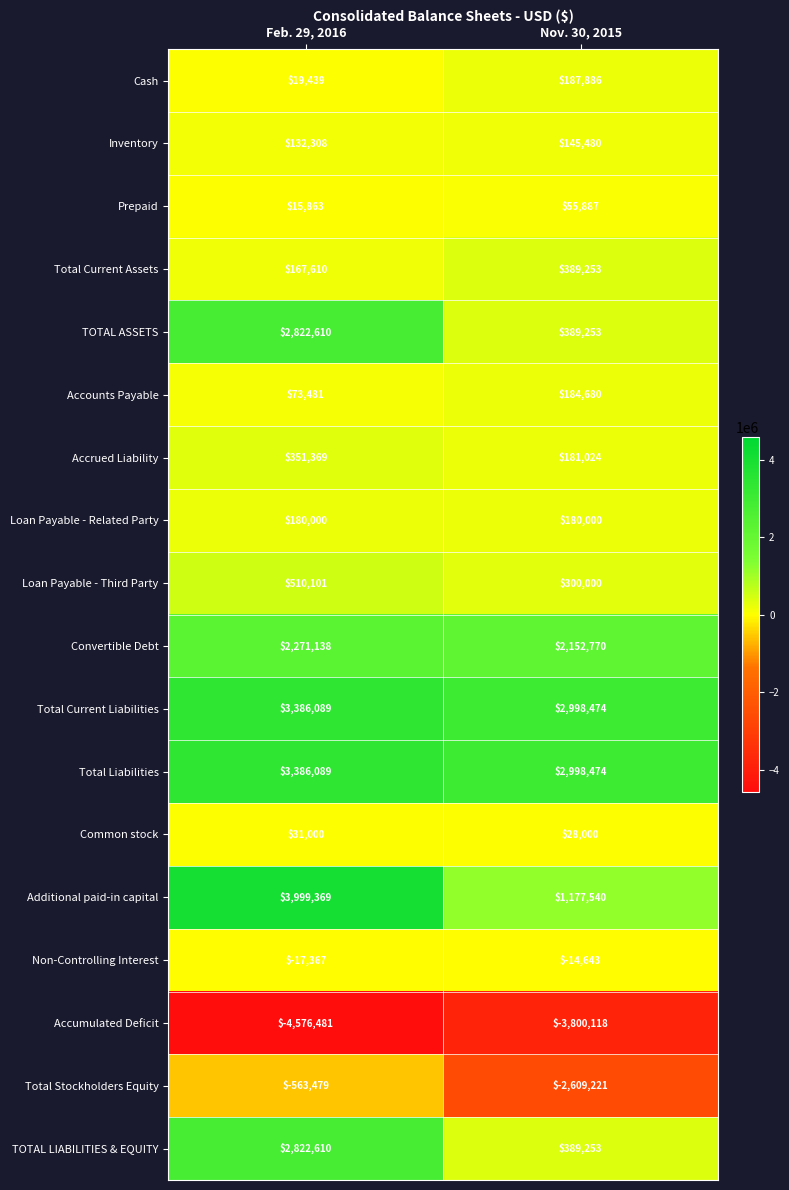

Where is Accrued Liability nearest to the value 266196?

Nov. 30, 2015